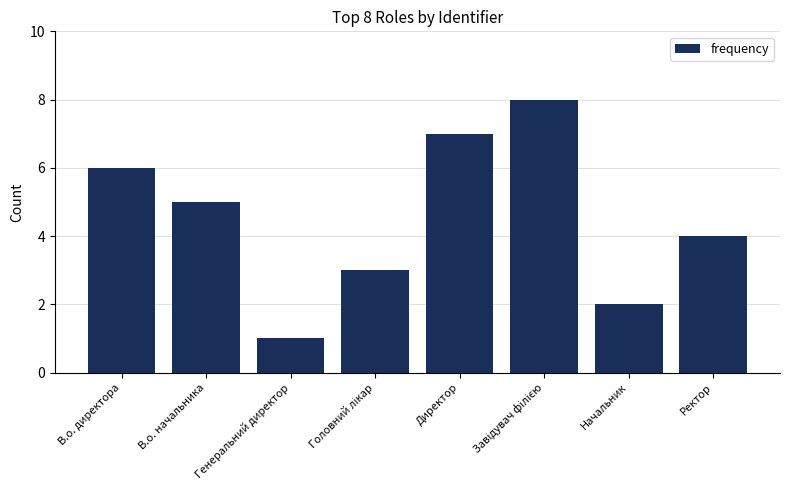

The chart shows a value of 4 at В.о. директора. True or false?

False